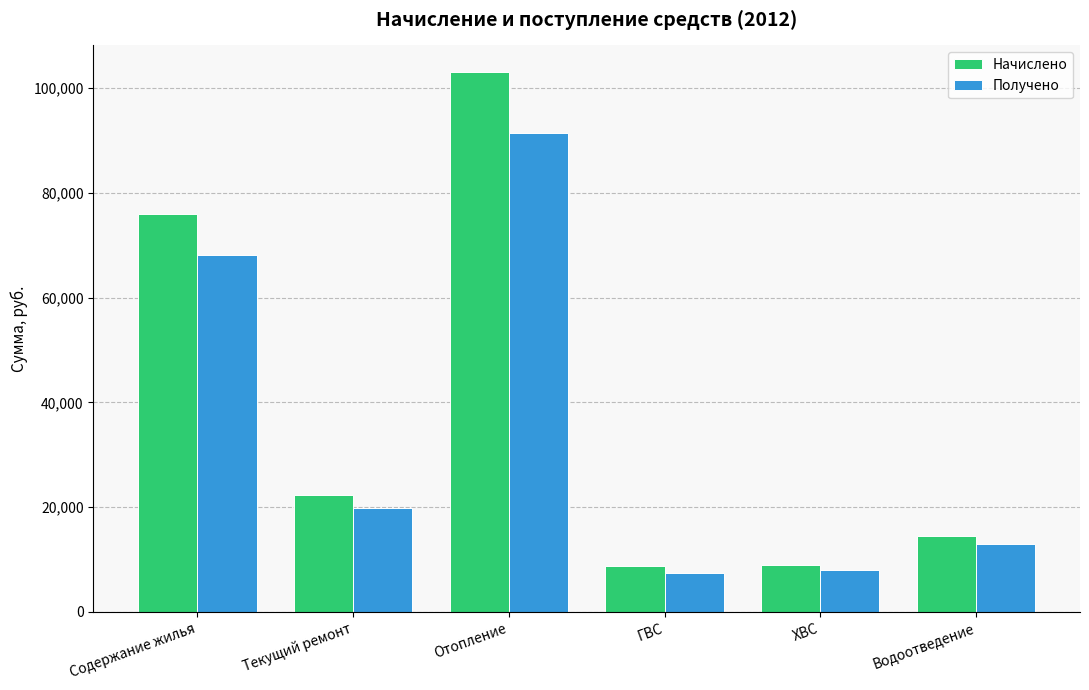

Which category has the highest value in the Начислено series?

Отопление